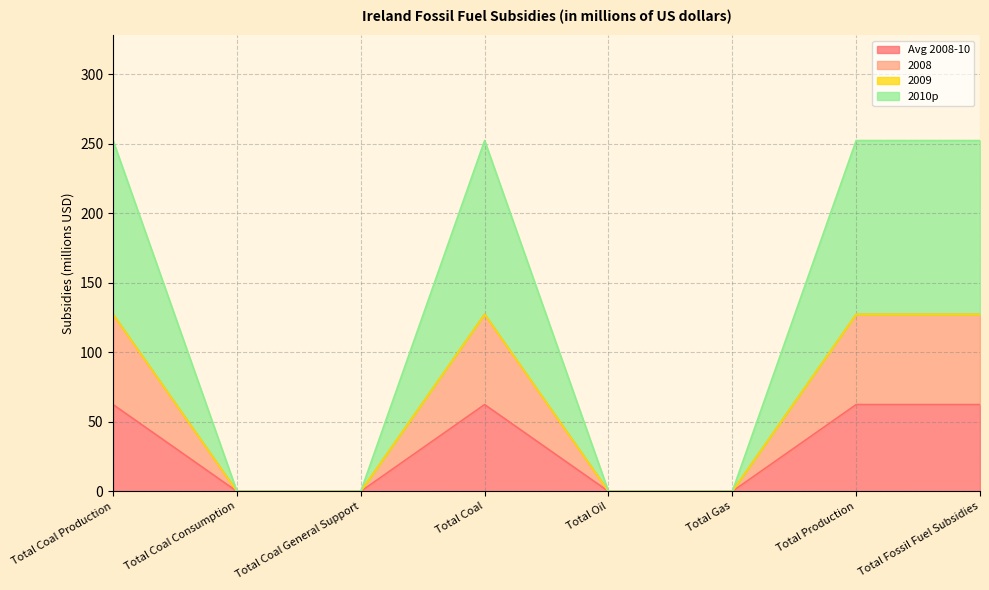

At which category does 2008 reach its first local peak?

Total Coal